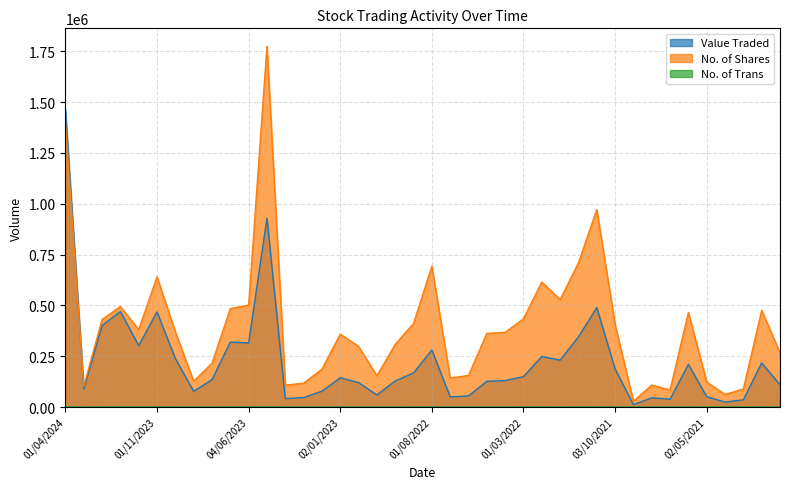

How many lines are shown in the chart?

3